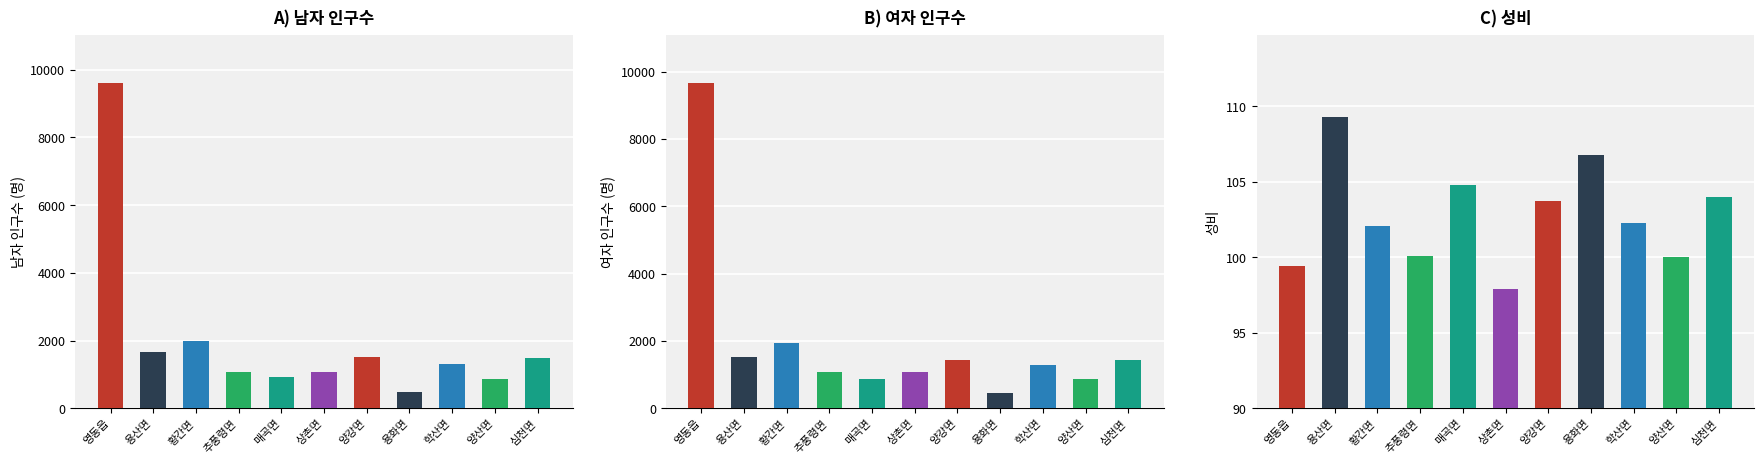

What is the total value across all series at 황간면?

4008.1